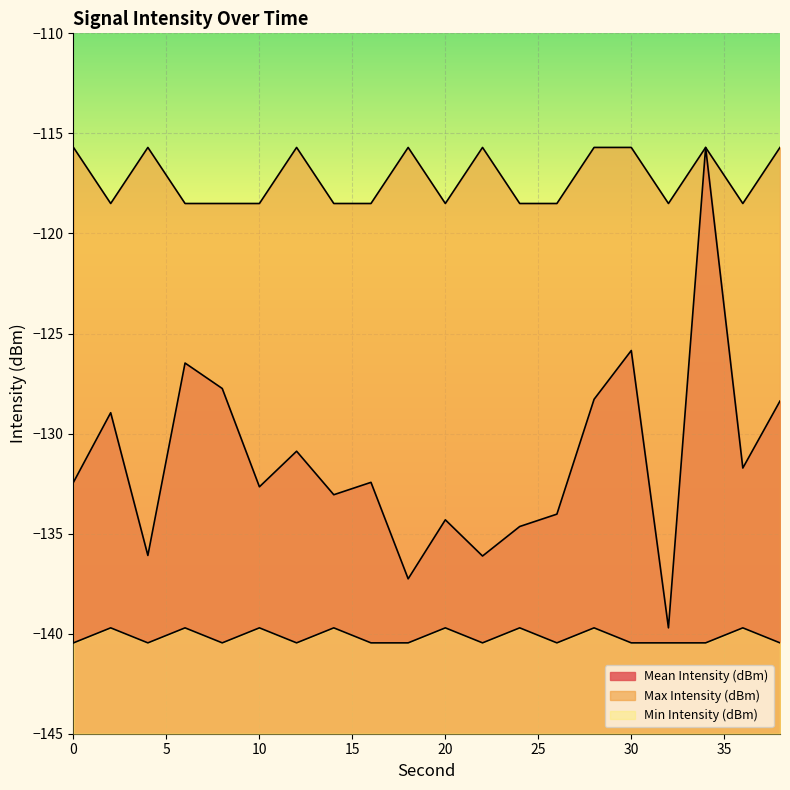

At 18, list the series in order from largest to smallest.

Max Intensity (dBm), Mean Intensity (dBm), Min Intensity (dBm)